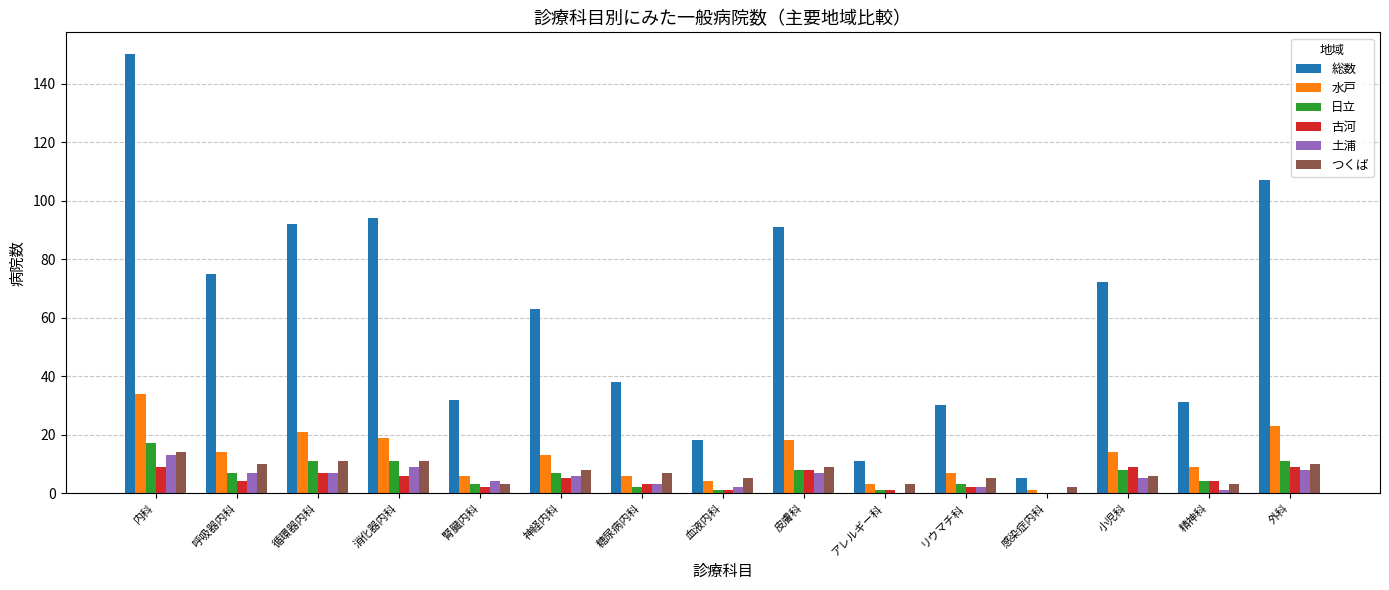

Count the number of categories in the chart.

15